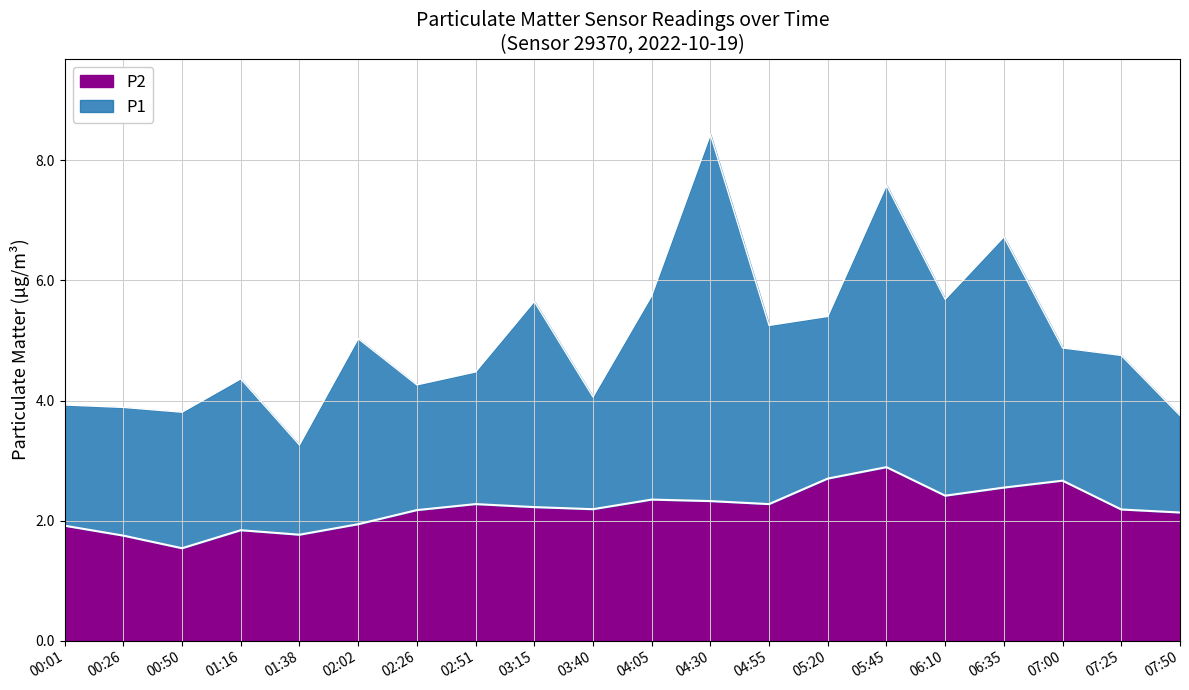

At which category is the sum across all series the highest?

04:30